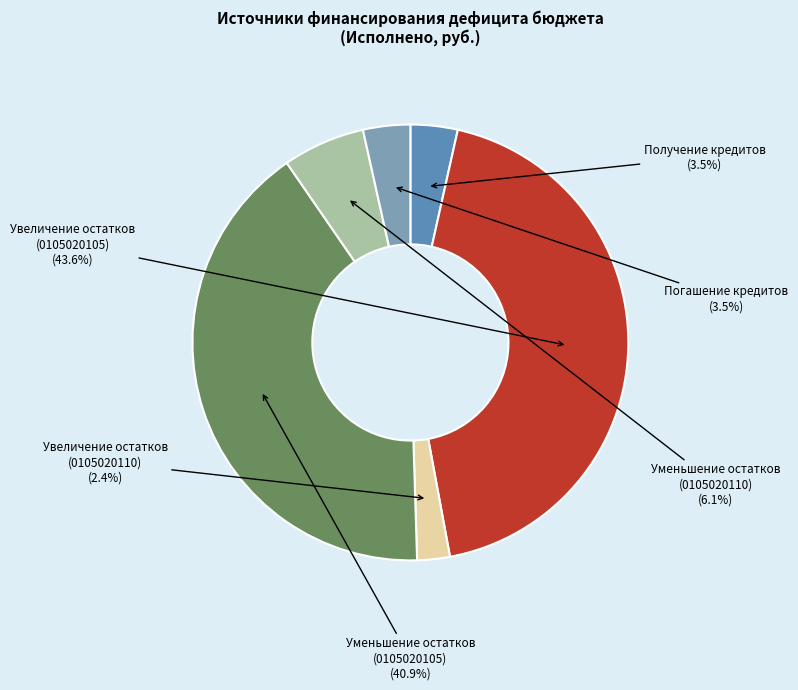

Is there a majority slice in this chart?

No